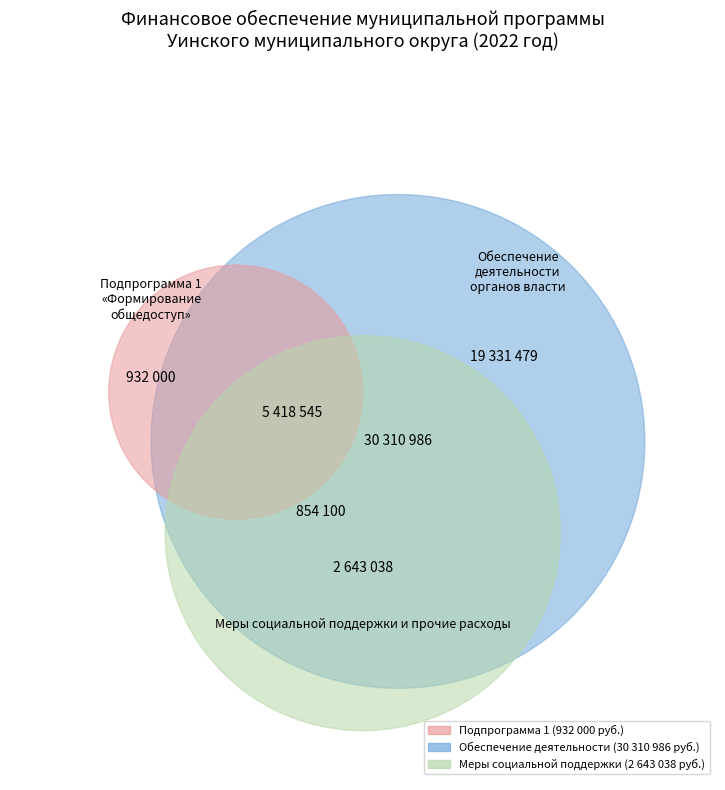

True or false: 2024 год accounts for 23% of the total.

False